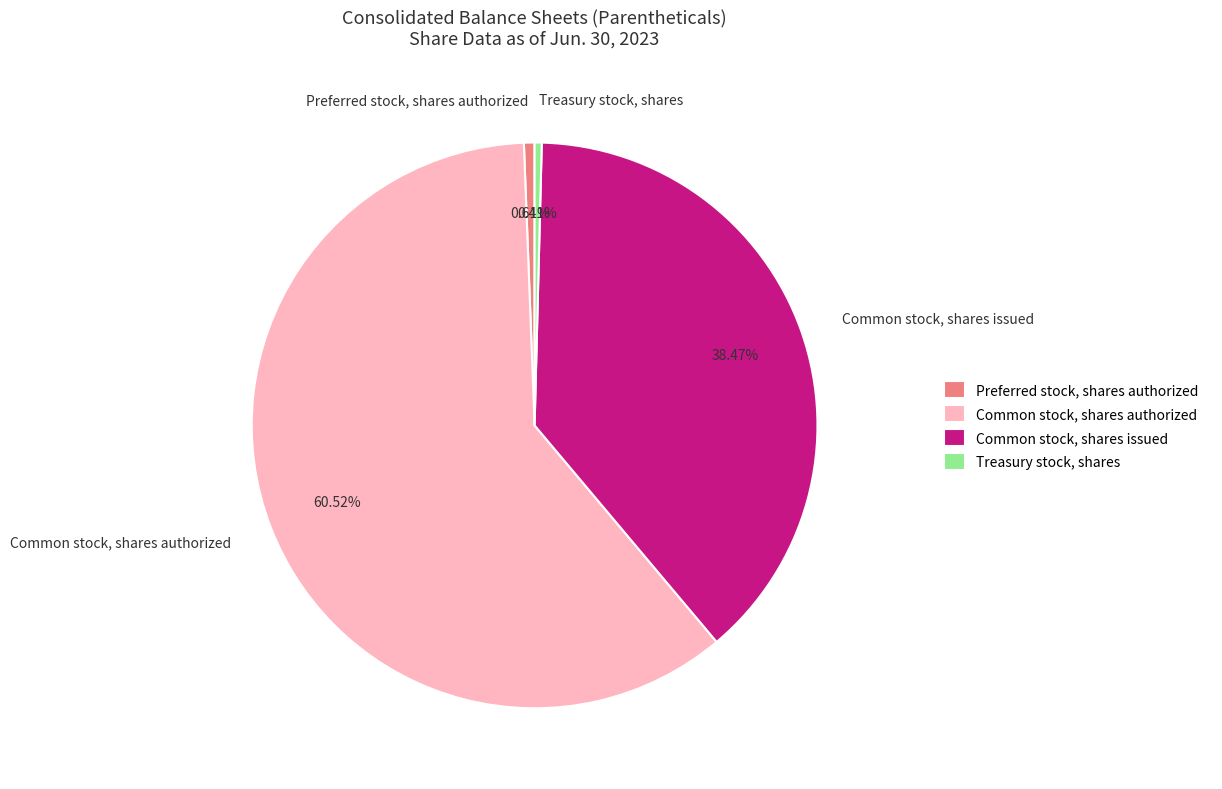

What is the largest slice in the pie chart?

Common stock, shares authorized